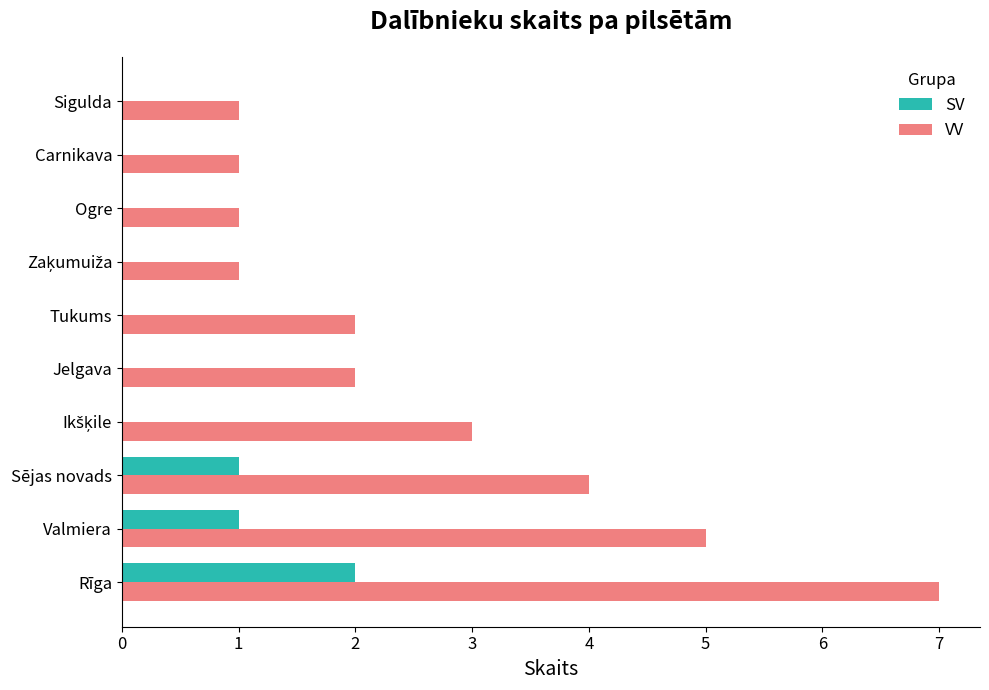

What is the greatest value displayed?

7